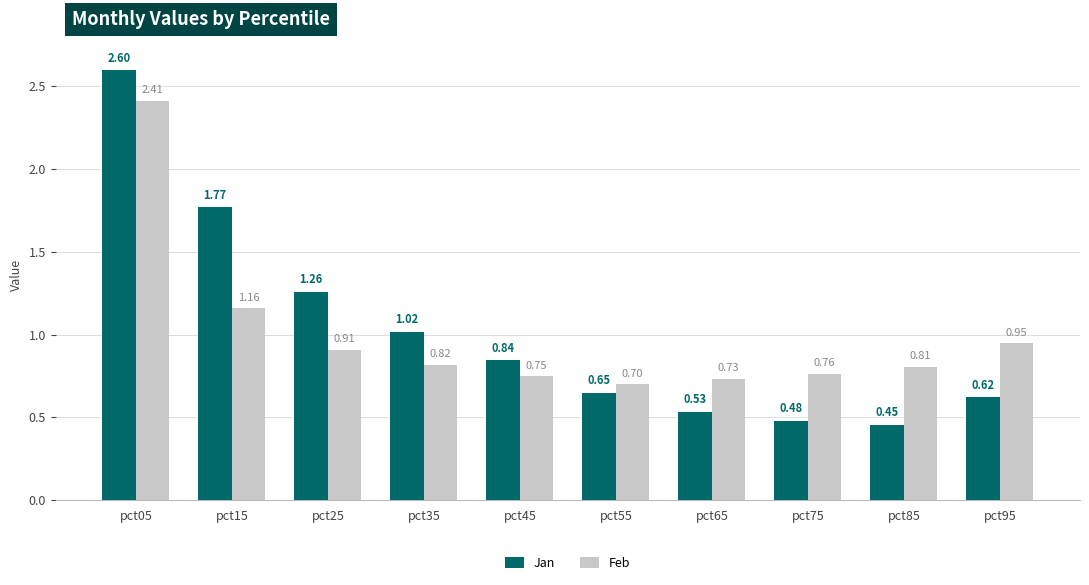

Which series has the largest total across all categories?

Jan